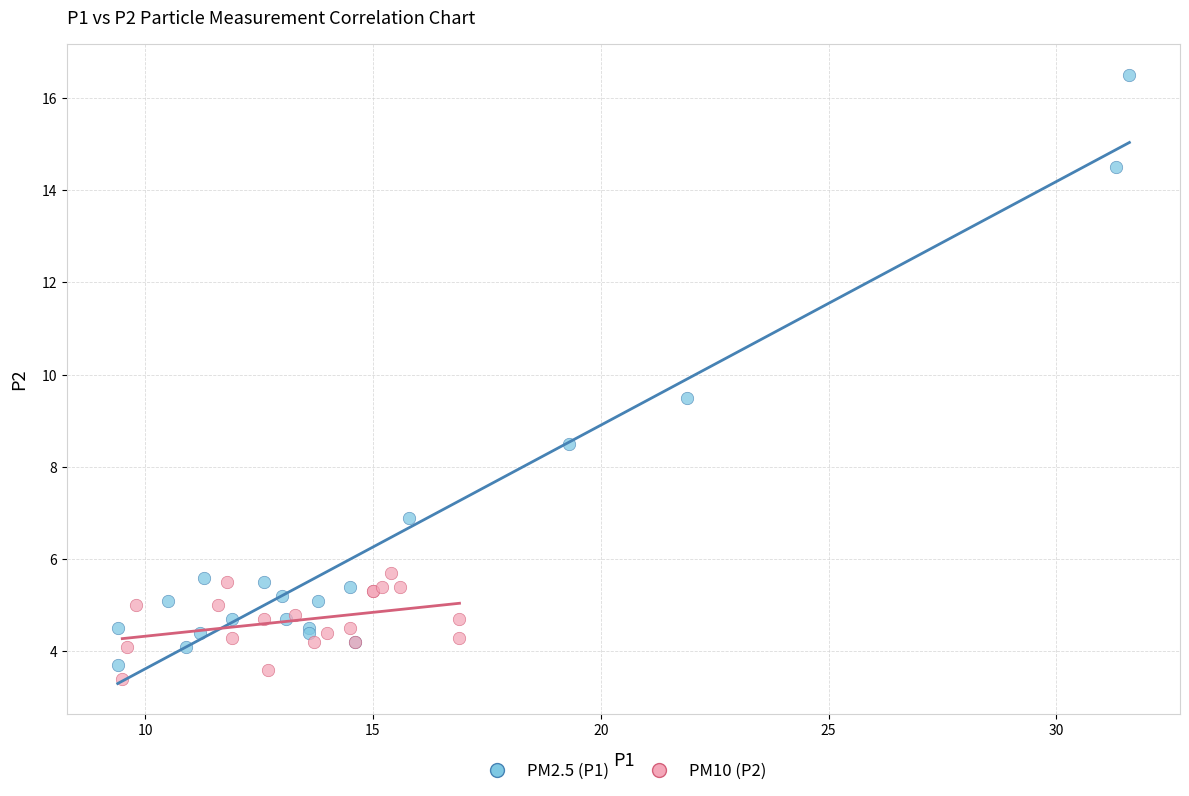

Which series has the largest Y range (max minus min)?

PM2.5 (P1)